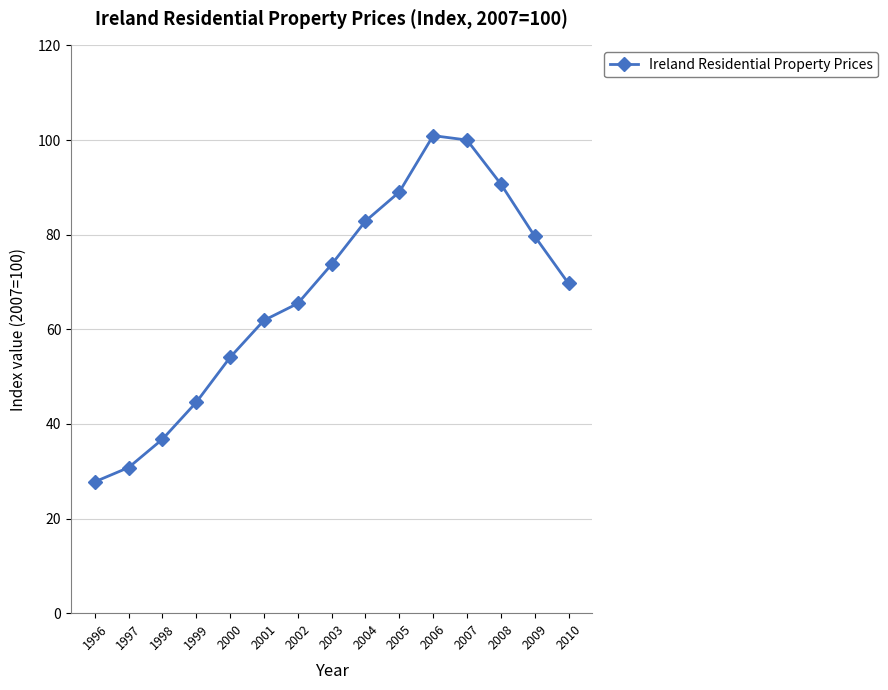

What is the change in value from 2005 to 2008?

+1.7